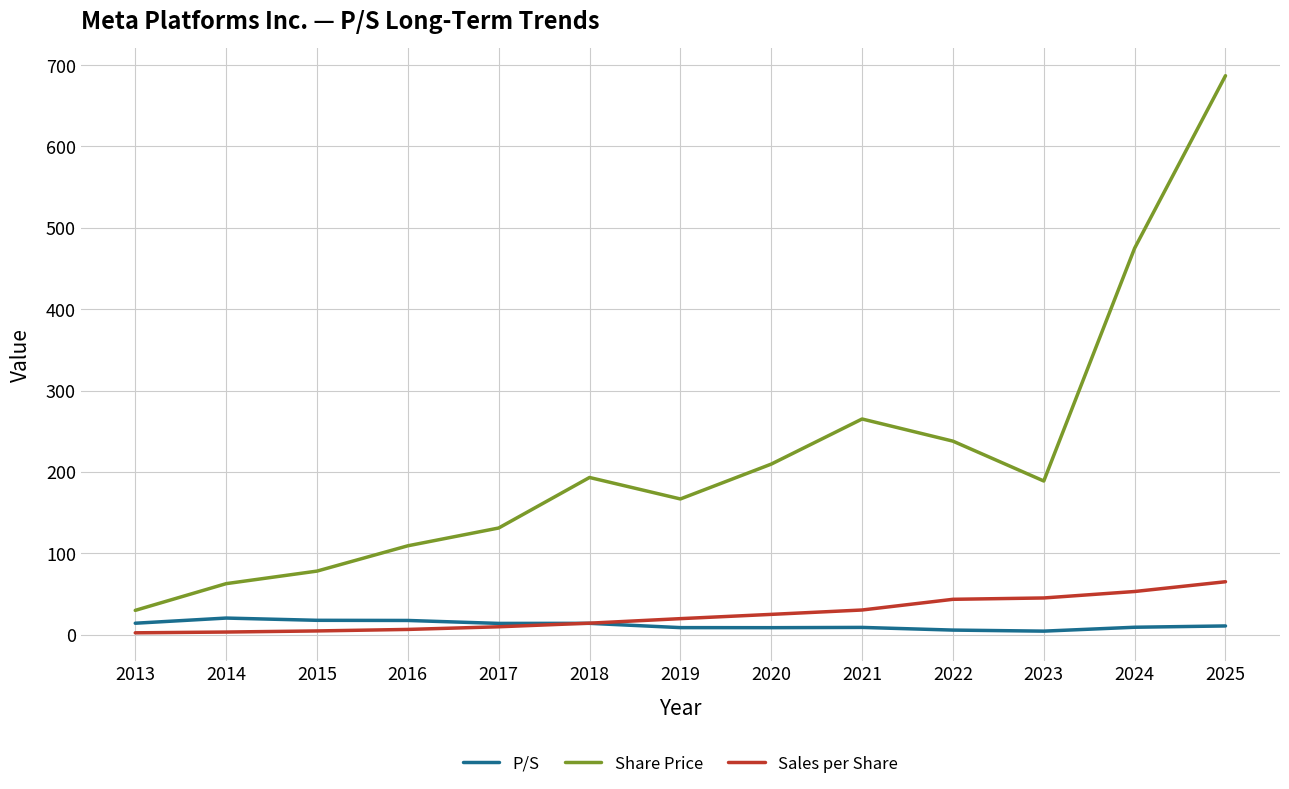

Where does the Share Price series first go above 188?

2018